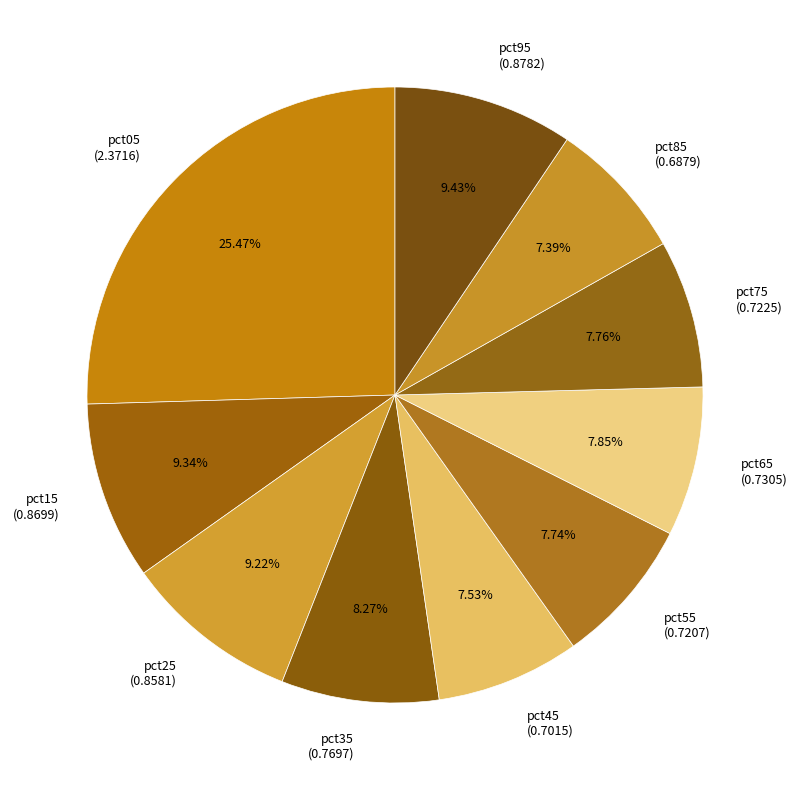

To the nearest percent, what is the average slice percentage?

10%